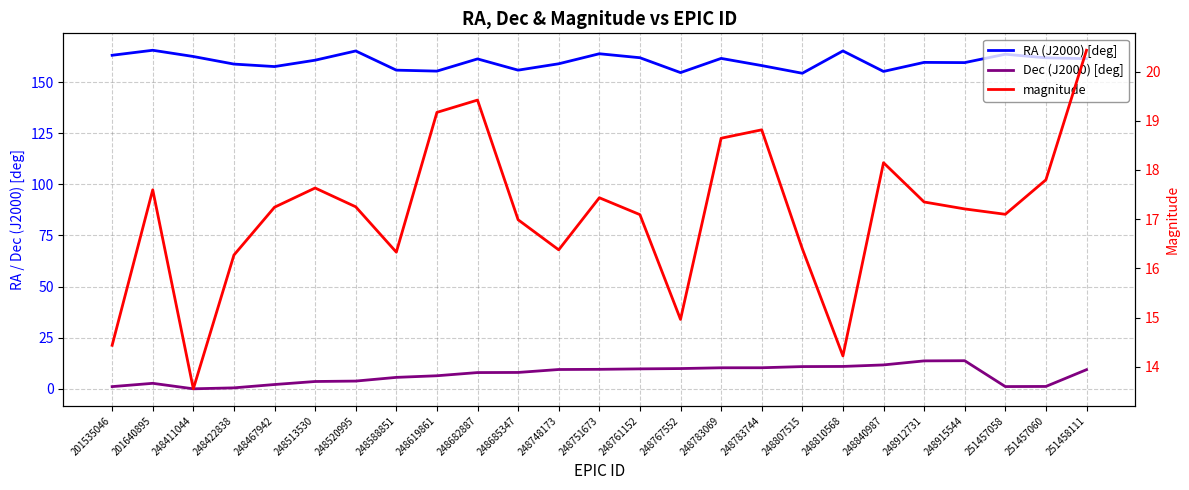

The value of magnitude at 251457060 is 7.6. True or false?

False